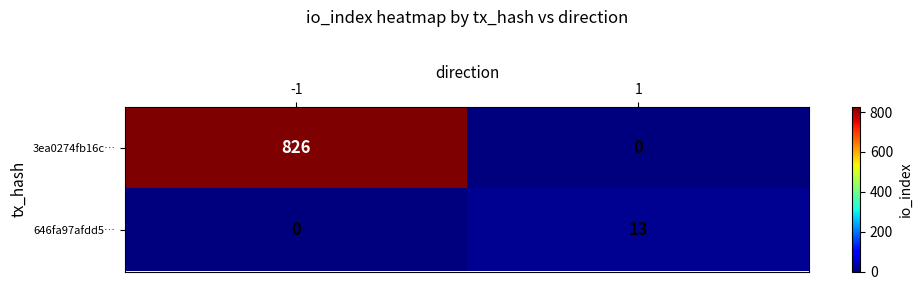

The 3ea0274fb16c… series shows 420 at 1. True or false?

False